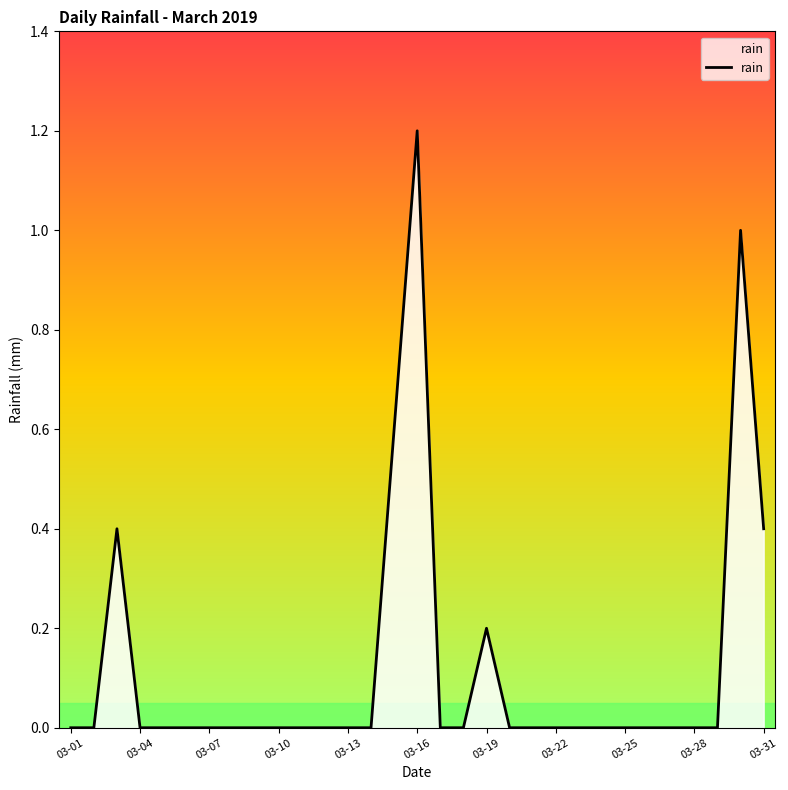

What is the difference between the maximum and minimum values?

1.2